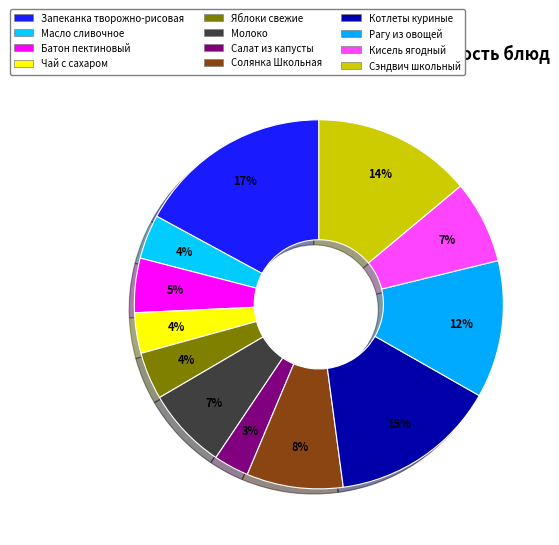

What portion of the pie excludes Запеканка творожно-рисовая?

82.9%